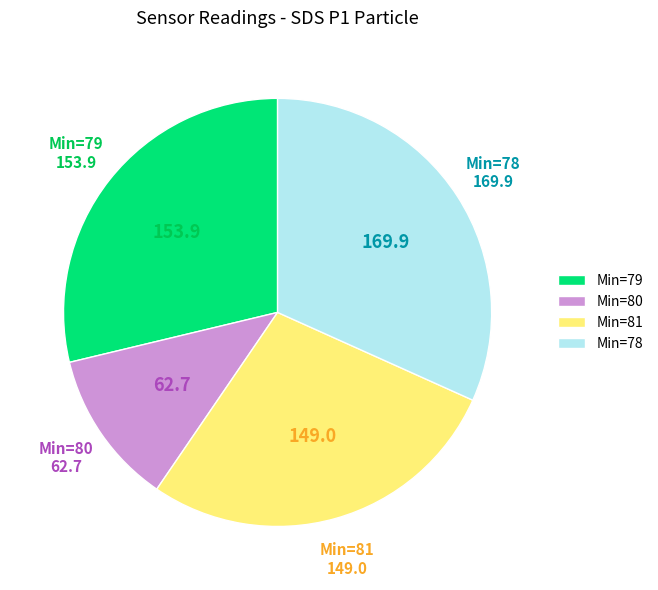

Is Min=78 the majority of the pie?

No